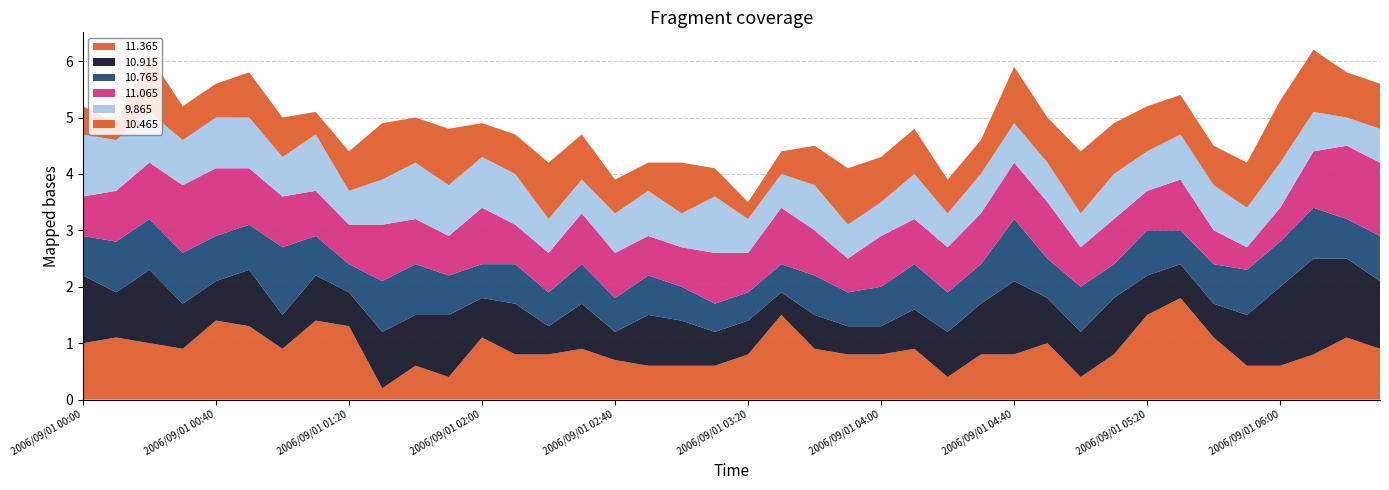

Reading left to right, transcribe all the data shown in this chart.

11.365: 2006/09/01 00:00=1.0	2006/09/01 00:10=1.1	2006/09/01 00:20=1.0	2006/09/01 00:30=0.9	2006/09/01 00:40=1.4	2006/09/01 00:50=1.3	2006/09/01 01:00=0.9	2006/09/01 01:10=1.4	2006/09/01 01:20=1.3	2006/09/01 01:30=0.2	2006/09/01 01:40=0.6	2006/09/01 01:50=0.4	2006/09/01 02:00=1.1	2006/09/01 02:10=0.8	2006/09/01 02:20=0.8	2006/09/01 02:30=0.9	2006/09/01 02:40=0.7	2006/09/01 02:50=0.6	2006/09/01 03:00=0.6	2006/09/01 03:10=0.6	2006/09/01 03:20=0.8	2006/09/01 03:30=1.5	2006/09/01 03:40=0.9	2006/09/01 03:50=0.8	2006/09/01 04:00=0.8	2006/09/01 04:10=0.9	2006/09/01 04:20=0.4	2006/09/01 04:30=0.8	2006/09/01 04:40=0.8	2006/09/01 04:50=1.0	2006/09/01 05:00=0.4	2006/09/01 05:10=0.8	2006/09/01 05:20=1.5	2006/09/01 05:30=1.8	2006/09/01 05:40=1.1	2006/09/01 05:50=0.6	2006/09/01 06:00=0.6	2006/09/01 06:10=0.8	2006/09/01 06:20=1.1	2006/09/01 06:30=0.9
10.915: 2006/09/01 00:00=1.2	2006/09/01 00:10=0.8	2006/09/01 00:20=1.3	2006/09/01 00:30=0.8	2006/09/01 00:40=0.7	2006/09/01 00:50=1.0	2006/09/01 01:00=0.6	2006/09/01 01:10=0.8	2006/09/01 01:20=0.6	2006/09/01 01:30=1.0	2006/09/01 01:40=0.9	2006/09/01 01:50=1.1	2006/09/01 02:00=0.7	2006/09/01 02:10=0.9	2006/09/01 02:20=0.5	2006/09/01 02:30=0.8	2006/09/01 02:40=0.5	2006/09/01 02:50=0.9	2006/09/01 03:00=0.8	2006/09/01 03:10=0.6	2006/09/01 03:20=0.6	2006/09/01 03:30=0.4	2006/09/01 03:40=0.6	2006/09/01 03:50=0.5	2006/09/01 04:00=0.5	2006/09/01 04:10=0.7	2006/09/01 04:20=0.8	2006/09/01 04:30=0.9	2006/09/01 04:40=1.3	2006/09/01 04:50=0.8	2006/09/01 05:00=0.8	2006/09/01 05:10=1.0	2006/09/01 05:20=0.7	2006/09/01 05:30=0.6	2006/09/01 05:40=0.6	2006/09/01 05:50=0.9	2006/09/01 06:00=1.4	2006/09/01 06:10=1.7	2006/09/01 06:20=1.4	2006/09/01 06:30=1.2
10.765: 2006/09/01 00:00=0.7	2006/09/01 00:10=0.9	2006/09/01 00:20=0.9	2006/09/01 00:30=0.9	2006/09/01 00:40=0.8	2006/09/01 00:50=0.8	2006/09/01 01:00=1.2	2006/09/01 01:10=0.7	2006/09/01 01:20=0.5	2006/09/01 01:30=0.9	2006/09/01 01:40=0.9	2006/09/01 01:50=0.7	2006/09/01 02:00=0.6	2006/09/01 02:10=0.7	2006/09/01 02:20=0.6	2006/09/01 02:30=0.7	2006/09/01 02:40=0.6	2006/09/01 02:50=0.7	2006/09/01 03:00=0.6	2006/09/01 03:10=0.5	2006/09/01 03:20=0.5	2006/09/01 03:30=0.5	2006/09/01 03:40=0.7	2006/09/01 03:50=0.6	2006/09/01 04:00=0.7	2006/09/01 04:10=0.8	2006/09/01 04:20=0.7	2006/09/01 04:30=0.7	2006/09/01 04:40=1.1	2006/09/01 04:50=0.7	2006/09/01 05:00=0.8	2006/09/01 05:10=0.6	2006/09/01 05:20=0.8	2006/09/01 05:30=0.6	2006/09/01 05:40=0.7	2006/09/01 05:50=0.8	2006/09/01 06:00=0.8	2006/09/01 06:10=0.9	2006/09/01 06:20=0.7	2006/09/01 06:30=0.8
11.065: 2006/09/01 00:00=0.7	2006/09/01 00:10=0.9	2006/09/01 00:20=1.0	2006/09/01 00:30=1.2	2006/09/01 00:40=1.2	2006/09/01 00:50=1.0	2006/09/01 01:00=0.9	2006/09/01 01:10=0.8	2006/09/01 01:20=0.7	2006/09/01 01:30=1.0	2006/09/01 01:40=0.8	2006/09/01 01:50=0.7	2006/09/01 02:00=1.0	2006/09/01 02:10=0.7	2006/09/01 02:20=0.7	2006/09/01 02:30=0.9	2006/09/01 02:40=0.8	2006/09/01 02:50=0.7	2006/09/01 03:00=0.7	2006/09/01 03:10=0.9	2006/09/01 03:20=0.7	2006/09/01 03:30=1.0	2006/09/01 03:40=0.8	2006/09/01 03:50=0.6	2006/09/01 04:00=0.9	2006/09/01 04:10=0.8	2006/09/01 04:20=0.8	2006/09/01 04:30=0.9	2006/09/01 04:40=1.0	2006/09/01 04:50=1.0	2006/09/01 05:00=0.7	2006/09/01 05:10=0.8	2006/09/01 05:20=0.7	2006/09/01 05:30=0.9	2006/09/01 05:40=0.6	2006/09/01 05:50=0.4	2006/09/01 06:00=0.6	2006/09/01 06:10=1.0	2006/09/01 06:20=1.3	2006/09/01 06:30=1.3
9.865: 2006/09/01 00:00=1.1	2006/09/01 00:10=0.9	2006/09/01 00:20=0.9	2006/09/01 00:30=0.8	2006/09/01 00:40=0.9	2006/09/01 00:50=0.9	2006/09/01 01:00=0.7	2006/09/01 01:10=1.0	2006/09/01 01:20=0.6	2006/09/01 01:30=0.8	2006/09/01 01:40=1.0	2006/09/01 01:50=0.9	2006/09/01 02:00=0.9	2006/09/01 02:10=0.9	2006/09/01 02:20=0.6	2006/09/01 02:30=0.6	2006/09/01 02:40=0.7	2006/09/01 02:50=0.8	2006/09/01 03:00=0.6	2006/09/01 03:10=1.0	2006/09/01 03:20=0.6	2006/09/01 03:30=0.6	2006/09/01 03:40=0.8	2006/09/01 03:50=0.6	2006/09/01 04:00=0.6	2006/09/01 04:10=0.8	2006/09/01 04:20=0.6	2006/09/01 04:30=0.7	2006/09/01 04:40=0.7	2006/09/01 04:50=0.7	2006/09/01 05:00=0.6	2006/09/01 05:10=0.8	2006/09/01 05:20=0.7	2006/09/01 05:30=0.8	2006/09/01 05:40=0.8	2006/09/01 05:50=0.7	2006/09/01 06:00=0.8	2006/09/01 06:10=0.7	2006/09/01 06:20=0.5	2006/09/01 06:30=0.6
10.465: 2006/09/01 00:00=0.5	2006/09/01 00:10=0.3	2006/09/01 00:20=1.0	2006/09/01 00:30=0.6	2006/09/01 00:40=0.6	2006/09/01 00:50=0.8	2006/09/01 01:00=0.7	2006/09/01 01:10=0.4	2006/09/01 01:20=0.7	2006/09/01 01:30=1.0	2006/09/01 01:40=0.8	2006/09/01 01:50=1.0	2006/09/01 02:00=0.6	2006/09/01 02:10=0.7	2006/09/01 02:20=1.0	2006/09/01 02:30=0.8	2006/09/01 02:40=0.6	2006/09/01 02:50=0.5	2006/09/01 03:00=0.9	2006/09/01 03:10=0.5	2006/09/01 03:20=0.3	2006/09/01 03:30=0.4	2006/09/01 03:40=0.7	2006/09/01 03:50=1.0	2006/09/01 04:00=0.8	2006/09/01 04:10=0.8	2006/09/01 04:20=0.6	2006/09/01 04:30=0.6	2006/09/01 04:40=1.0	2006/09/01 04:50=0.8	2006/09/01 05:00=1.1	2006/09/01 05:10=0.9	2006/09/01 05:20=0.8	2006/09/01 05:30=0.7	2006/09/01 05:40=0.7	2006/09/01 05:50=0.8	2006/09/01 06:00=1.1	2006/09/01 06:10=1.1	2006/09/01 06:20=0.8	2006/09/01 06:30=0.8